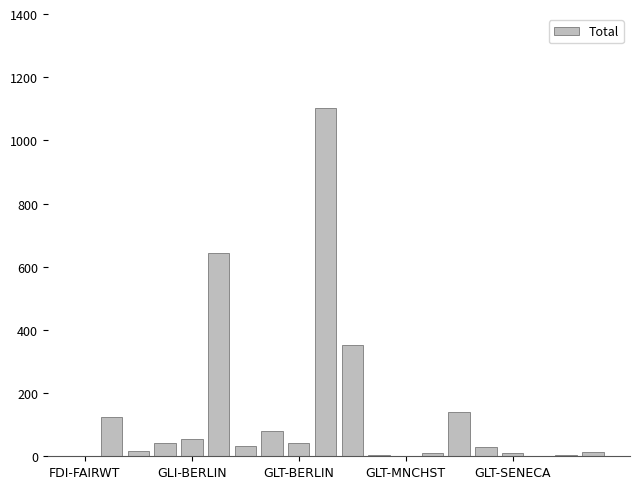

What is the greatest value displayed?

1102